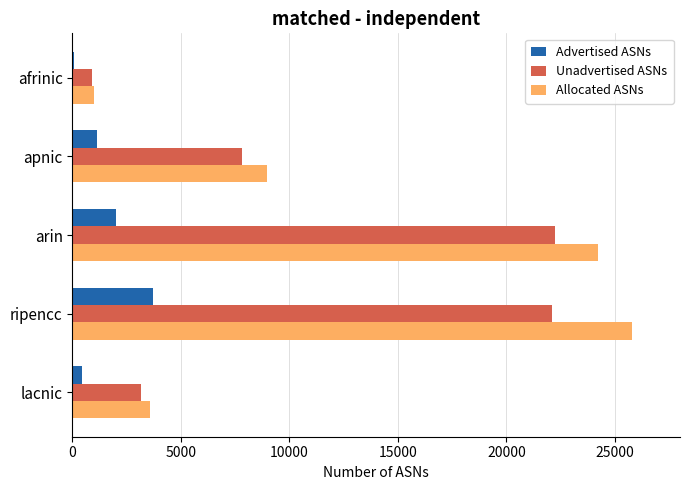

Which series changed the most between afrinic and arin?

Allocated ASNs